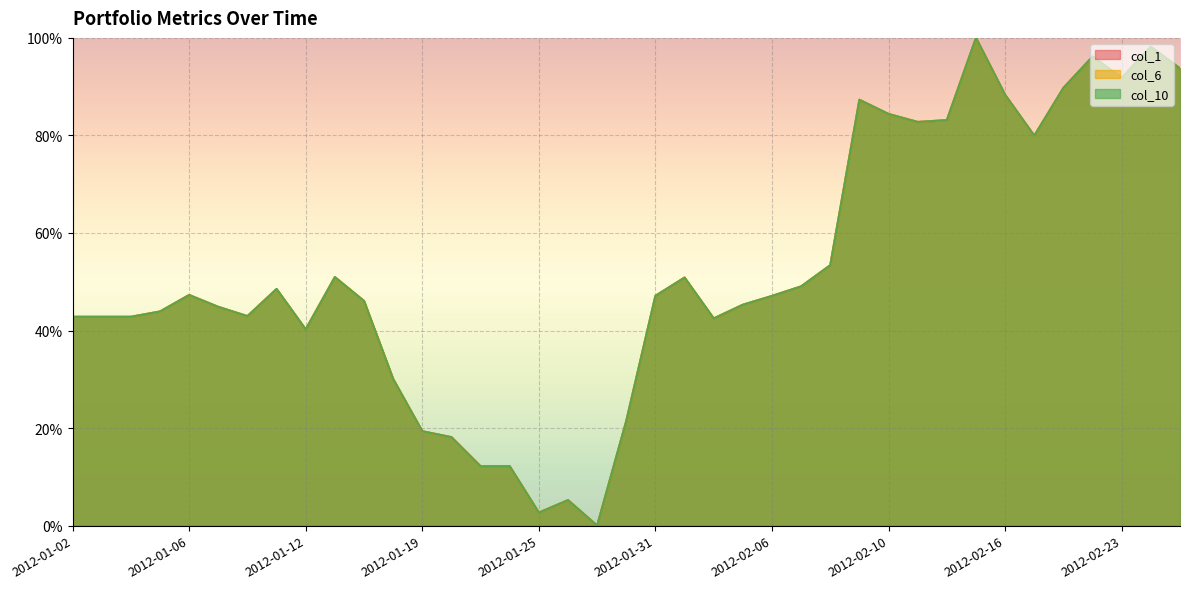

True or false: col_1 and col_6 cross at least once.

True